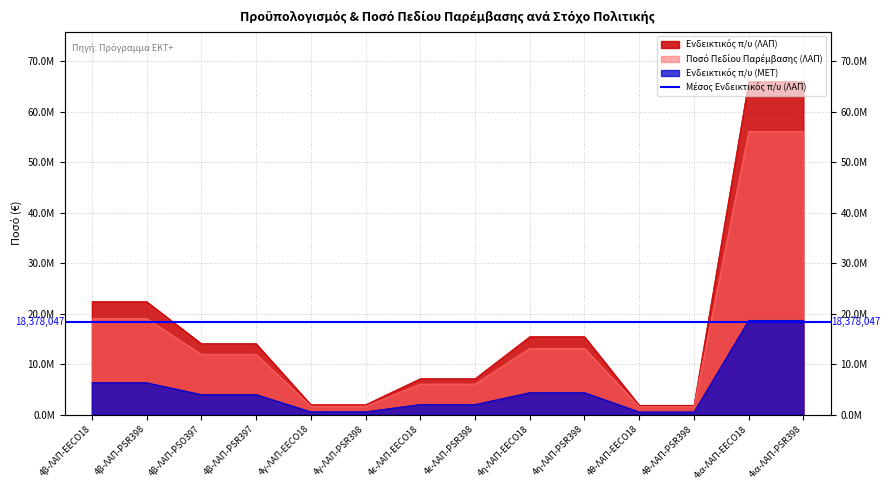

Which series has the largest total across all categories?

Ενδεικτικός π/υ (ΛΑΠ)